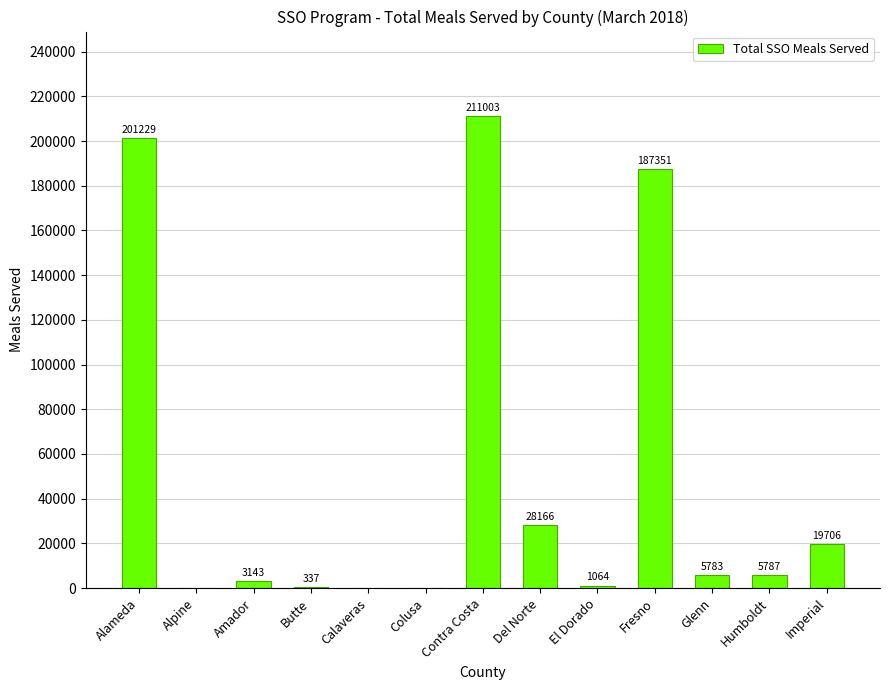

Reading right to left, what are all the values shown in this chart?

Imperial=19706	Humboldt=5787	Glenn=5783	Fresno=187351	El Dorado=1064	Del Norte=28166	Contra Costa=211003	Colusa=0	Calaveras=0	Butte=337	Amador=3143	Alpine=0	Alameda=201229